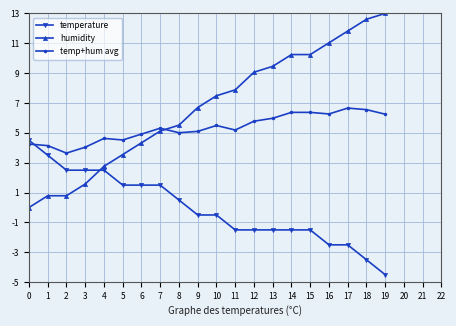

How many intersections are there between temperature and humidity?

1